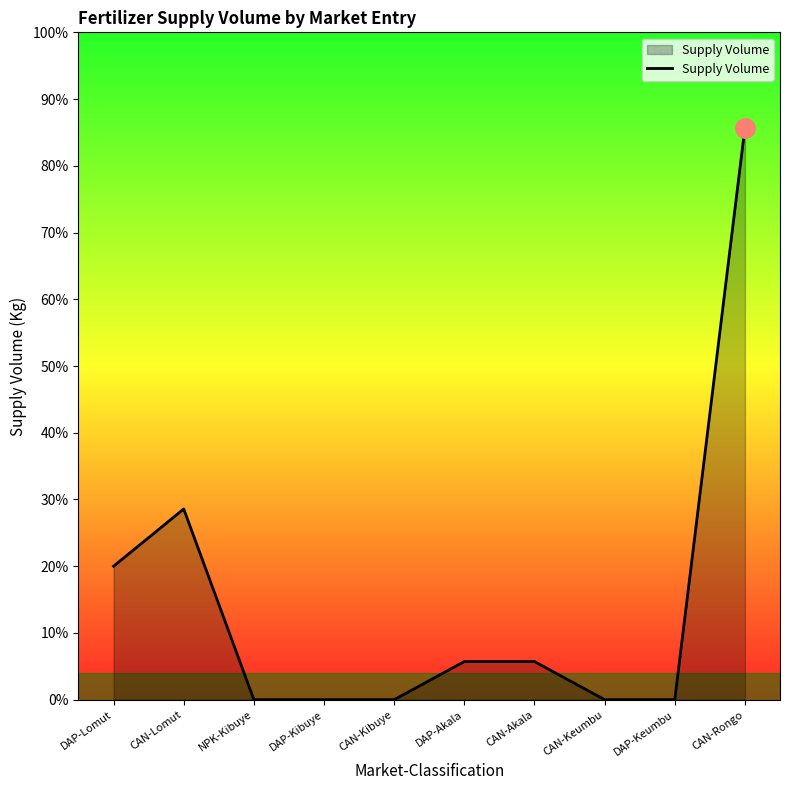

What position from the right is CAN-Rongo?

1